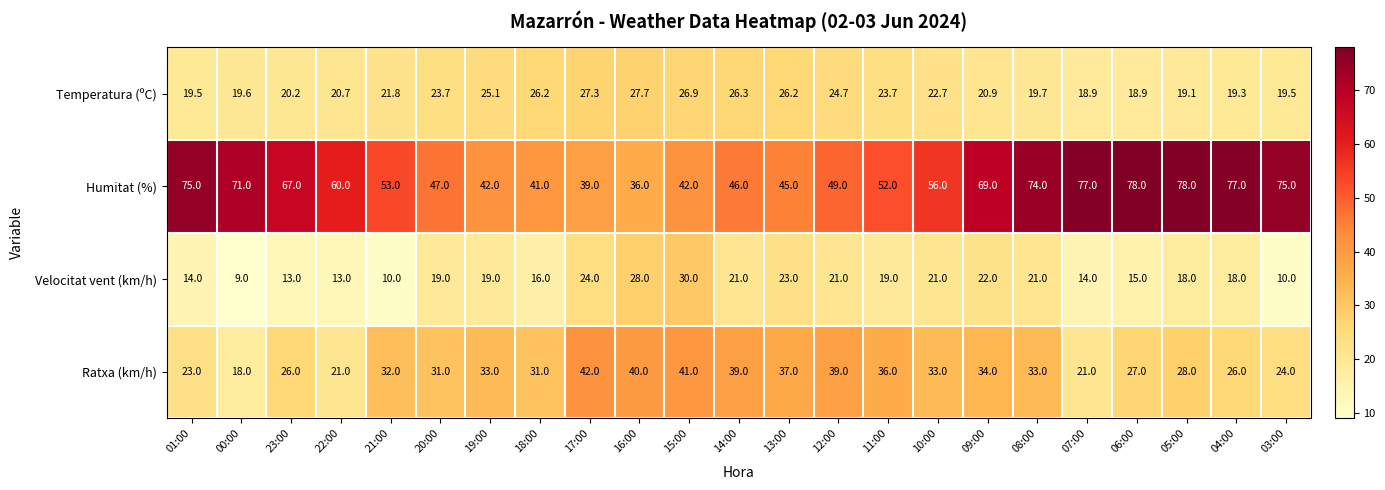

What is the sum of the Humitat (%) values at 11:00 and 13:00?

97.0